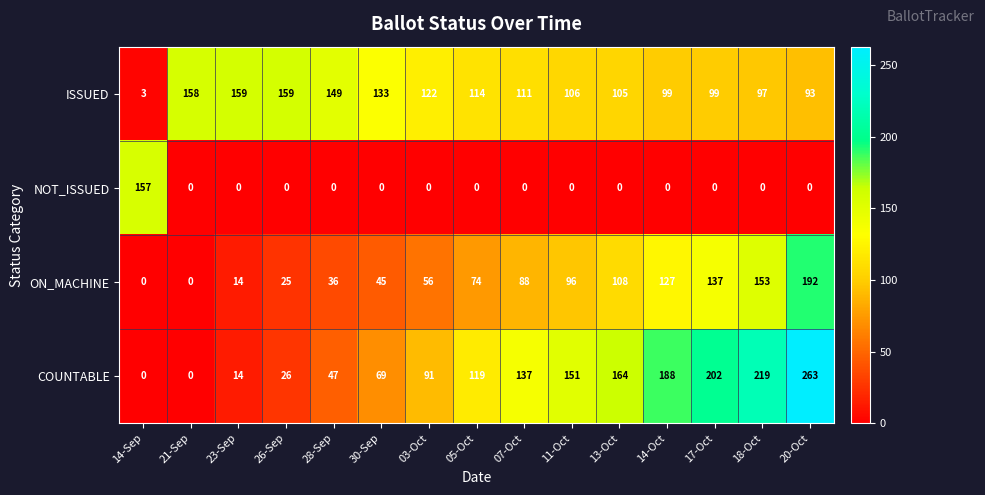

What is the greatest value displayed?

263